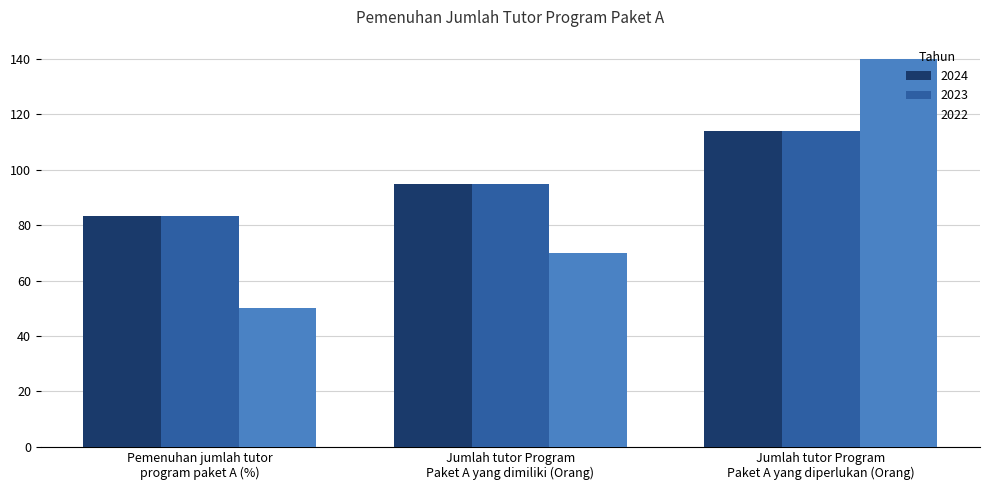

What is the total value across all series at Pemenuhan jumlah tutor
program paket A (%)?

216.7